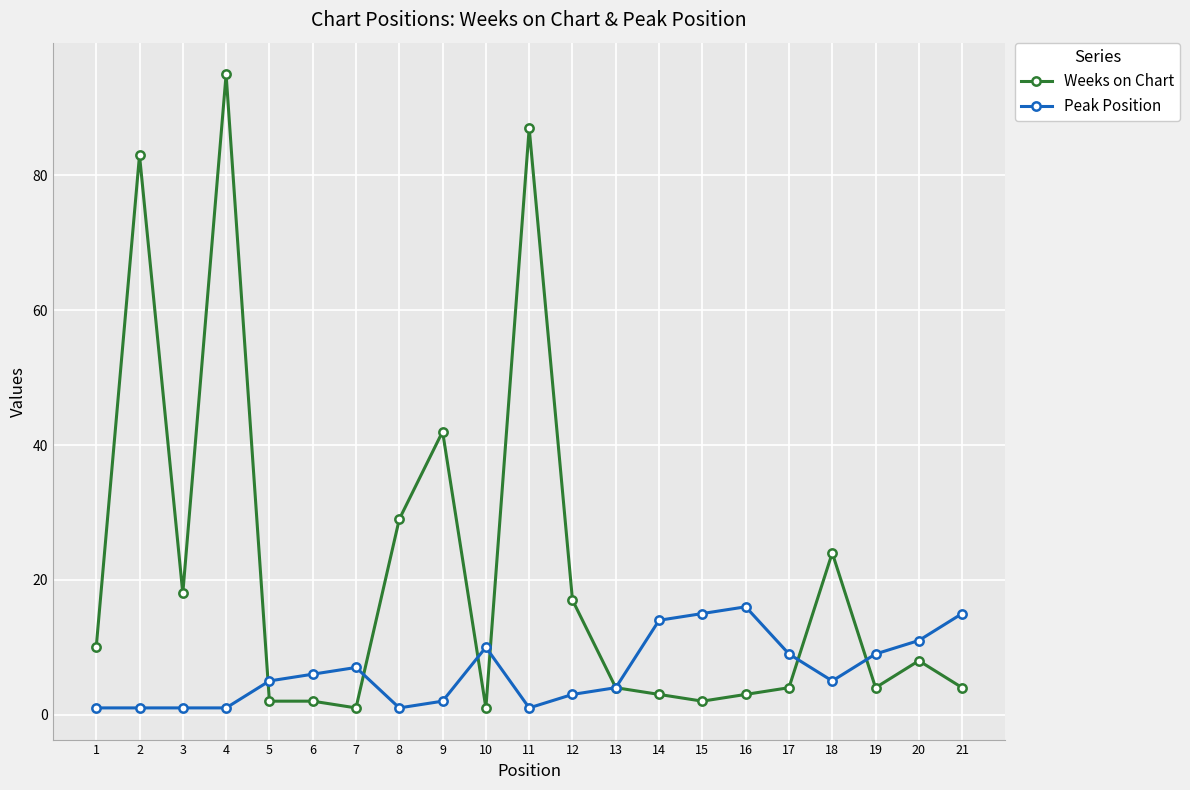

Between 13 and 21, which series saw the biggest shift?

Peak Position